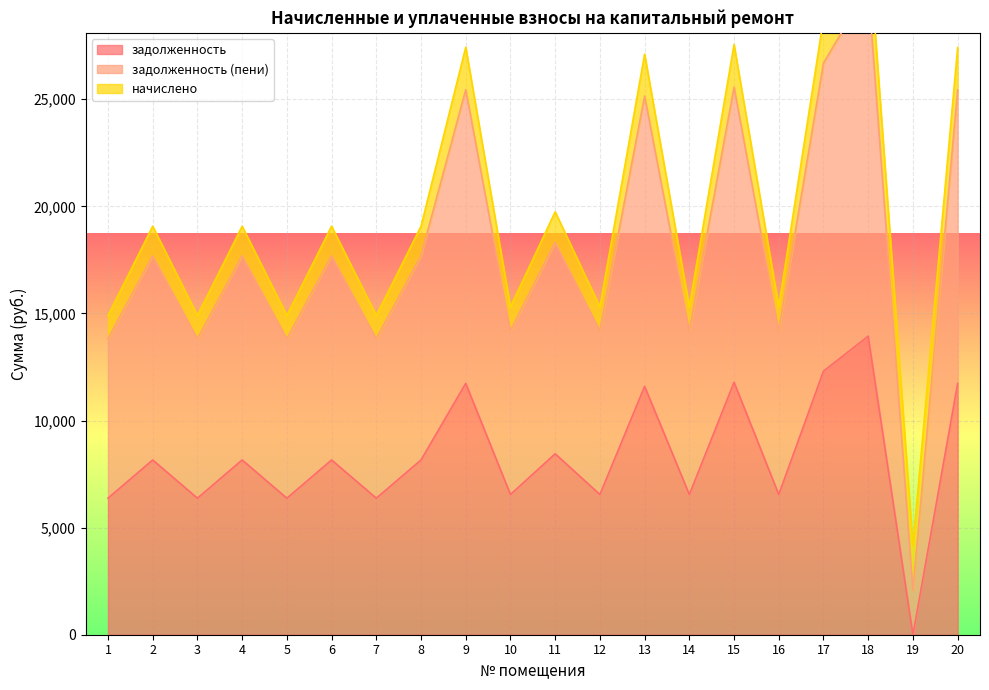

What is the sum of all задолженность values?

165870.8